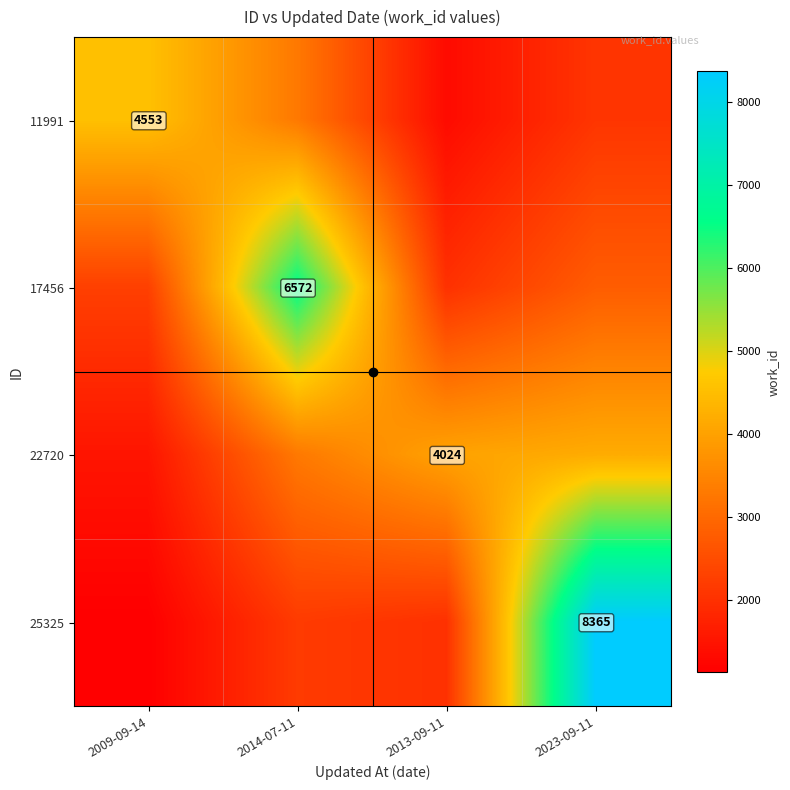

The 22720 series shows 4182.5 at 2023-09-11. True or false?

True